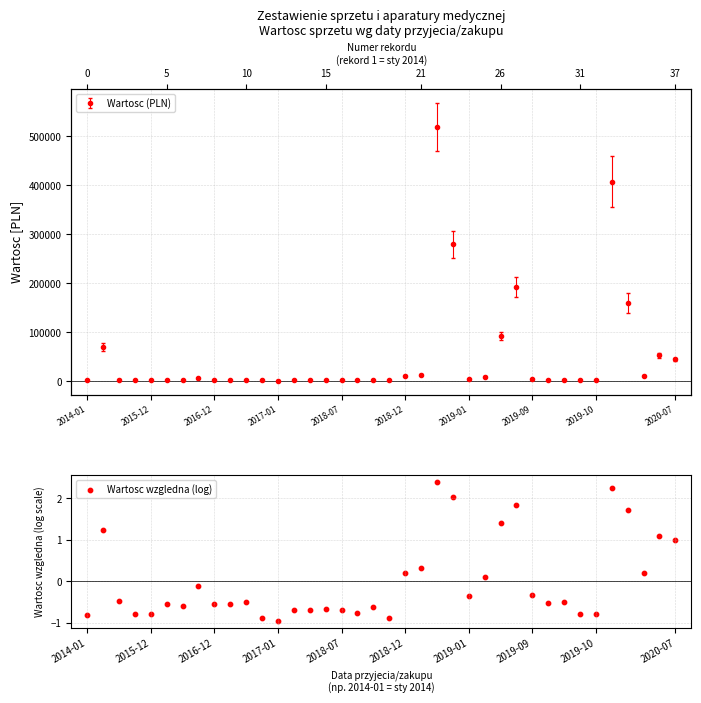

What is the change in value from 13 to 30?

+0.2